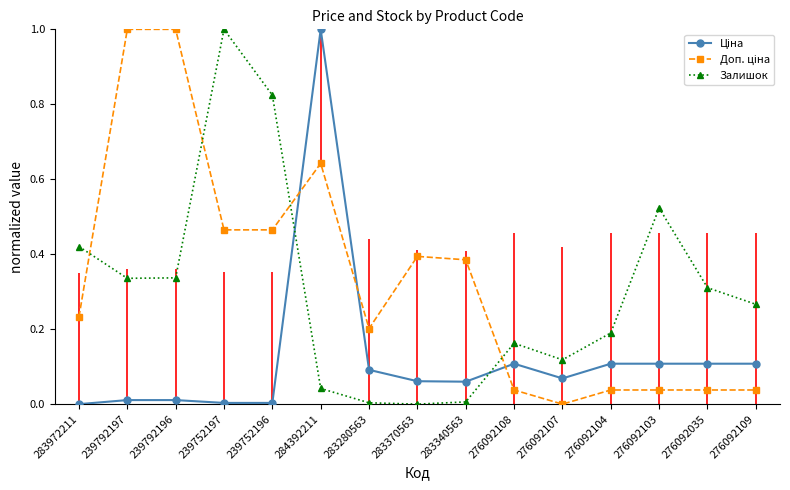

What is the maximum value for Залишок?

1.0